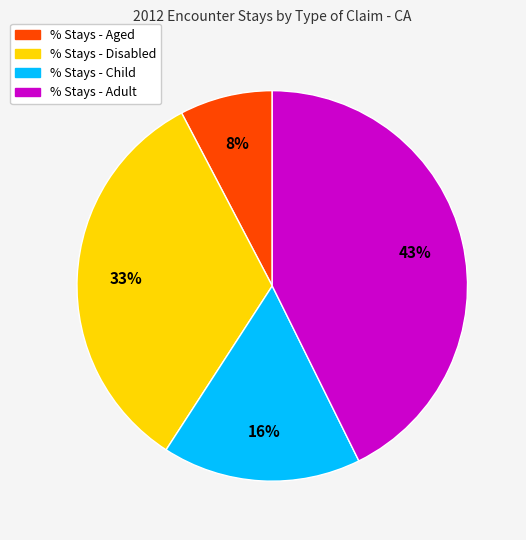

Combined, do % Stays - Adult and % Stays - Child account for over 50%?

Yes